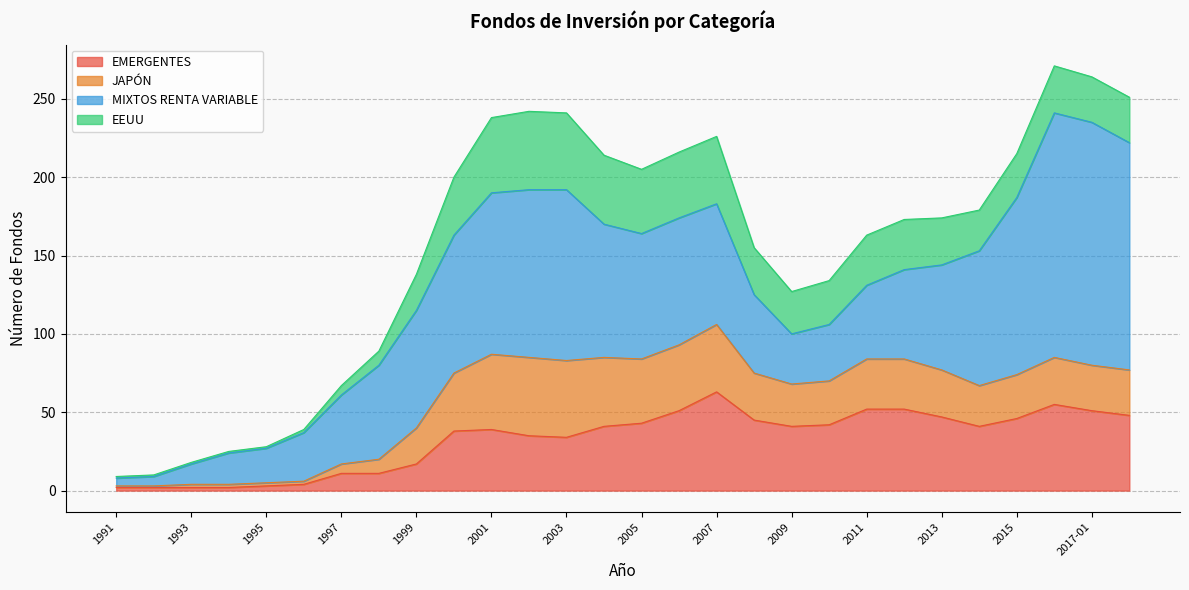

Reading right to left, extract all data points from this chart.

EMERGENTES: 48	51	55	46	41	47	52	52	42	41	45	63	51	43	41	34	35	39	38	17	11	11	4	3	2	2	2	2
JAPÓN: 29	29	30	28	26	30	32	32	28	27	30	43	42	41	44	49	50	48	37	23	9	6	2	2	2	2	1	1
MIXTOS RENTA VARIABLE: 145	155	156	113	86	67	57	47	36	32	50	77	81	80	85	109	107	103	88	75	60	44	31	22	20	13	6	5
EEUU: 29	29	30	28	26	30	32	32	28	27	30	43	42	41	44	49	50	48	37	23	9	6	2	1	1	1	1	1